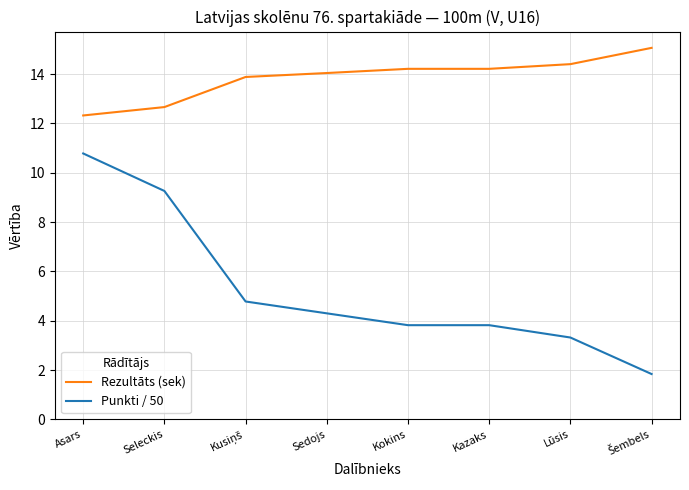

How many lines are shown in the chart?

2